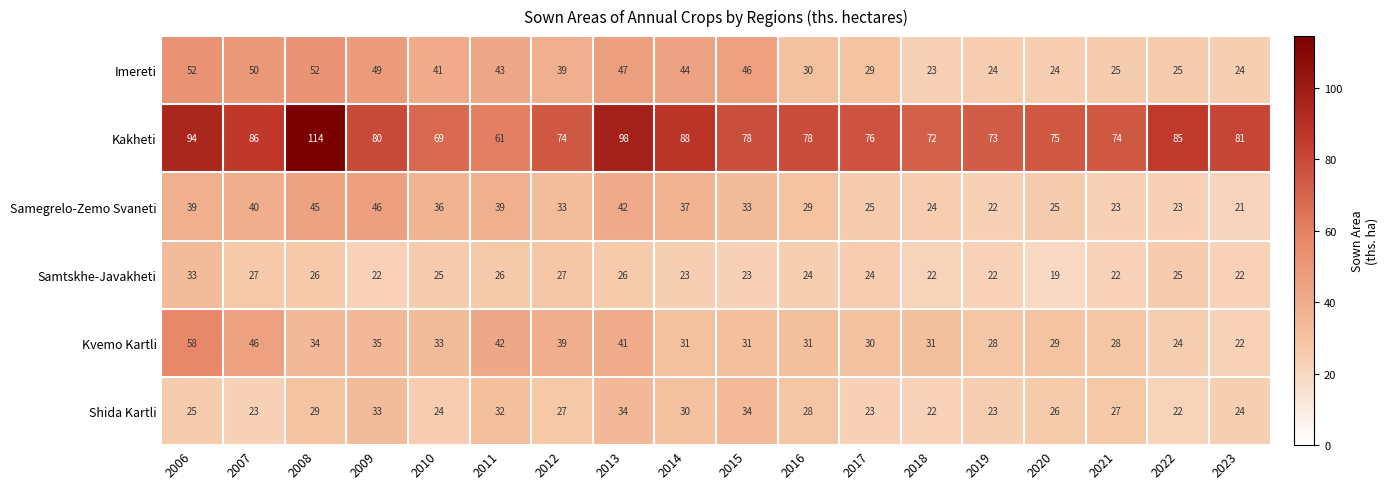

What is the spread (max minus min) of values at 2015?

55